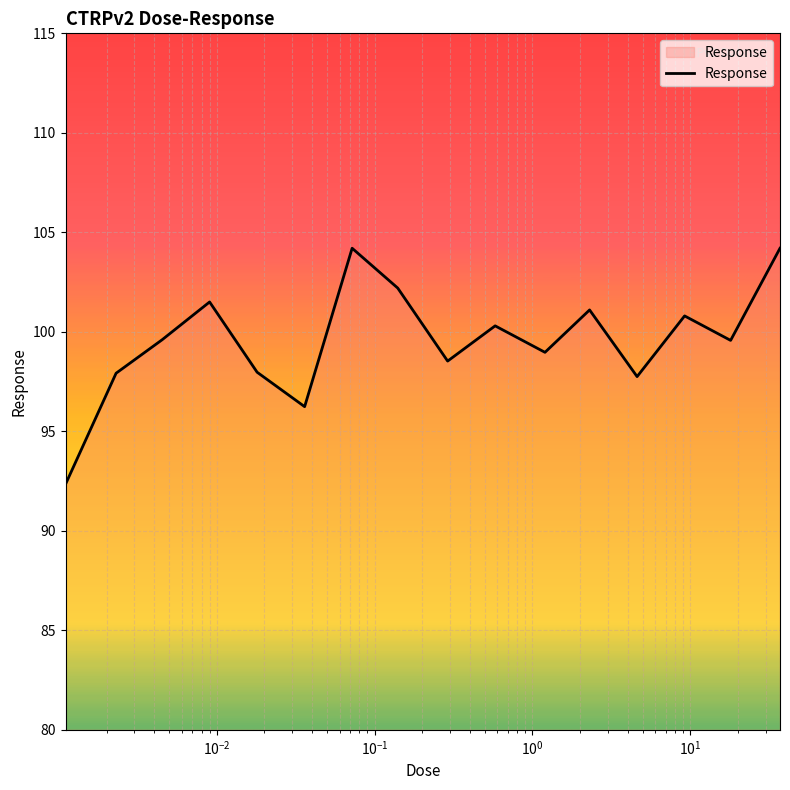

What is the smallest value displayed?

92.3